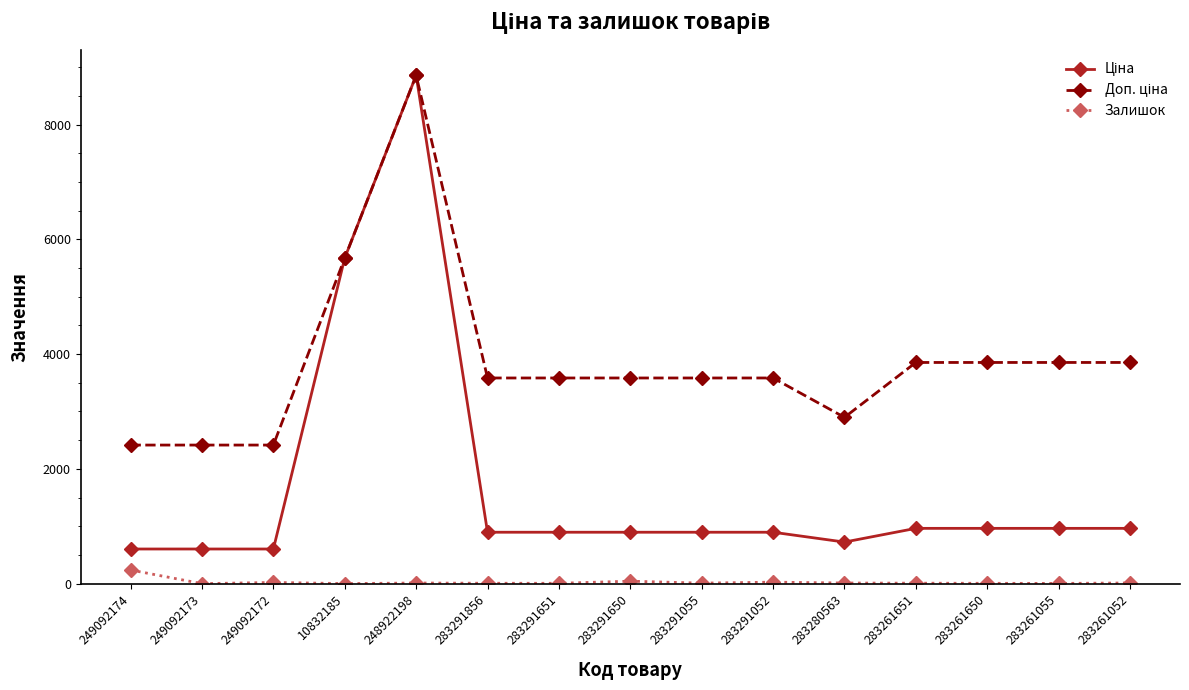

How many distinct data groups are displayed?

3